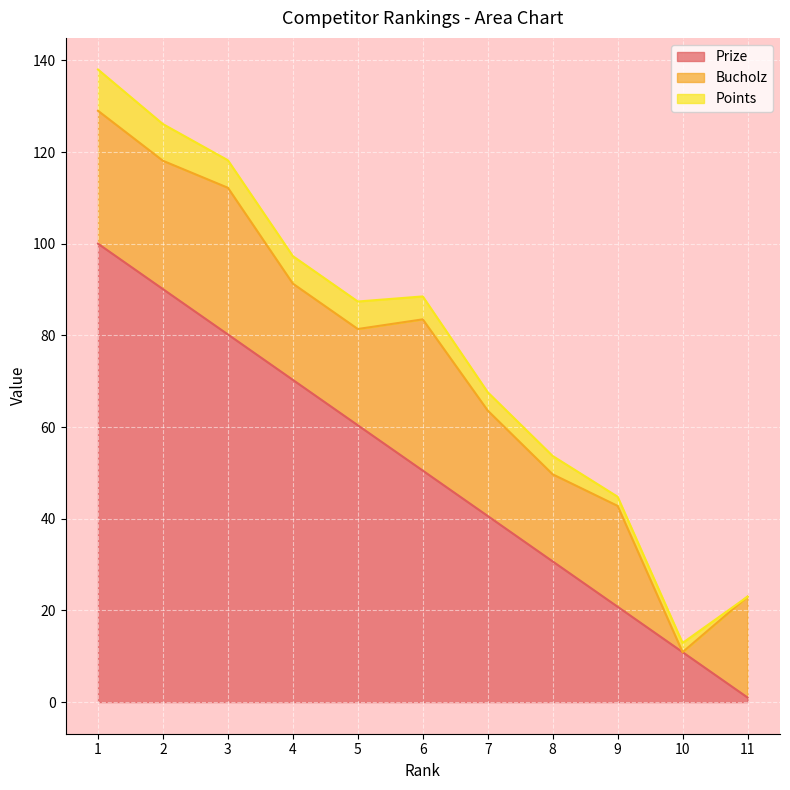

Rank the categories by Bucholz value from lowest to highest.

10, 8, 4, 5, 9, 11, 7, 2, 1, 3, 6